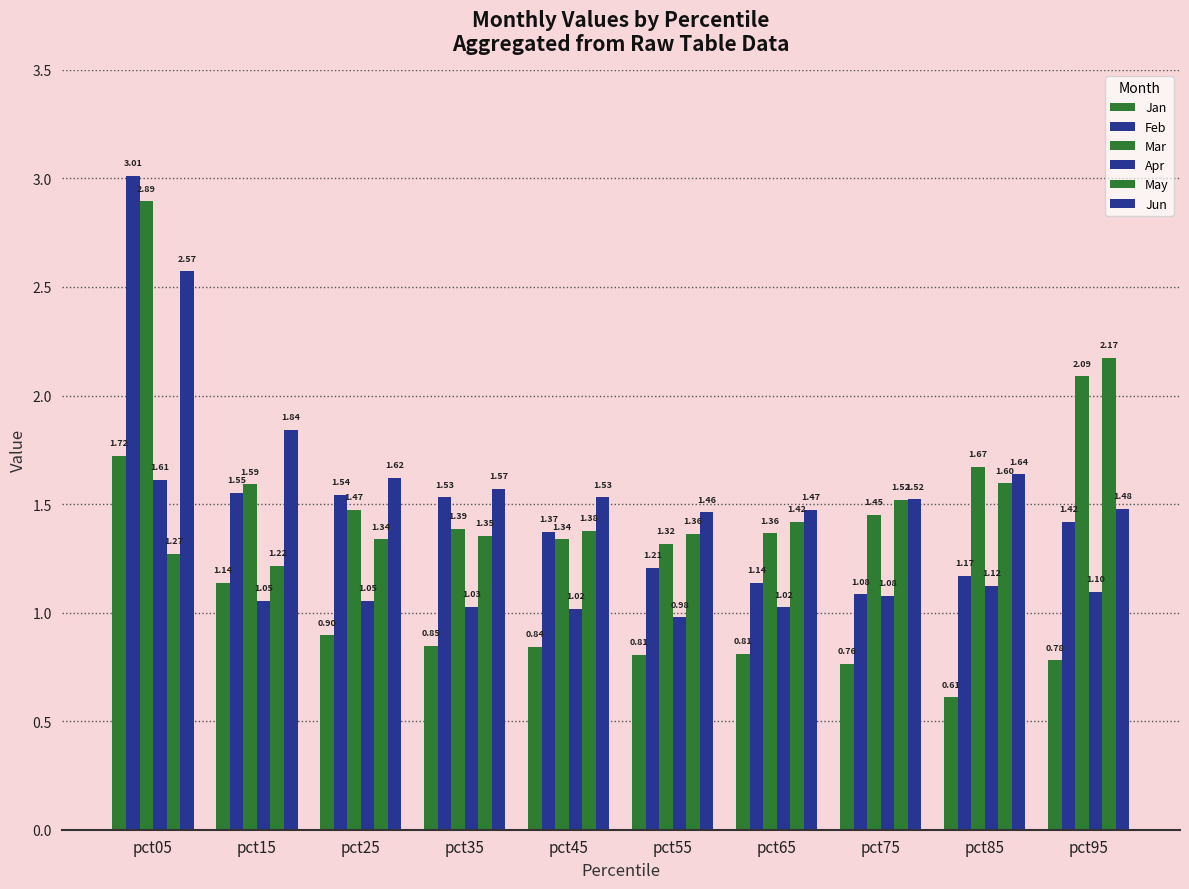

What is the spread (max minus min) of values at pct05?

1.7